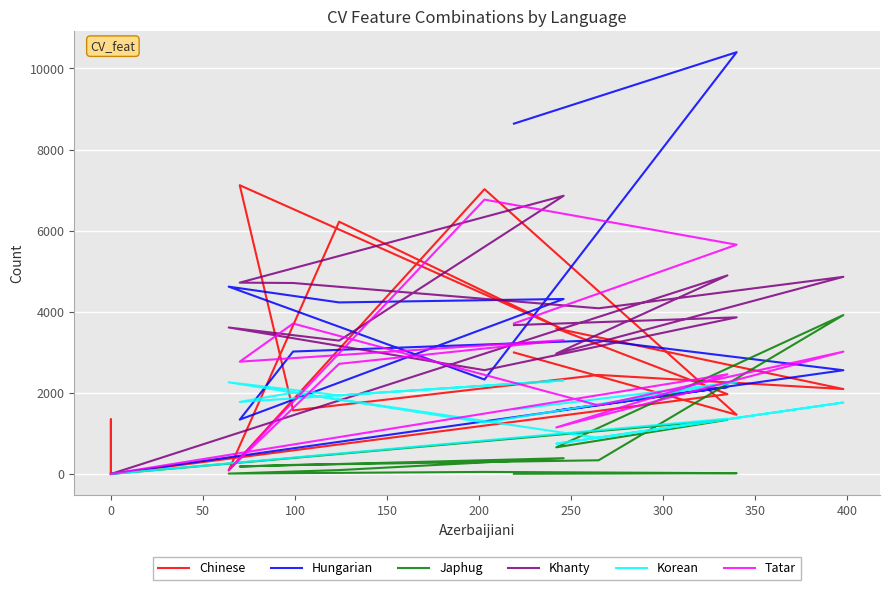

Read the Hungarian value at 350, to the nearest 100.

3300